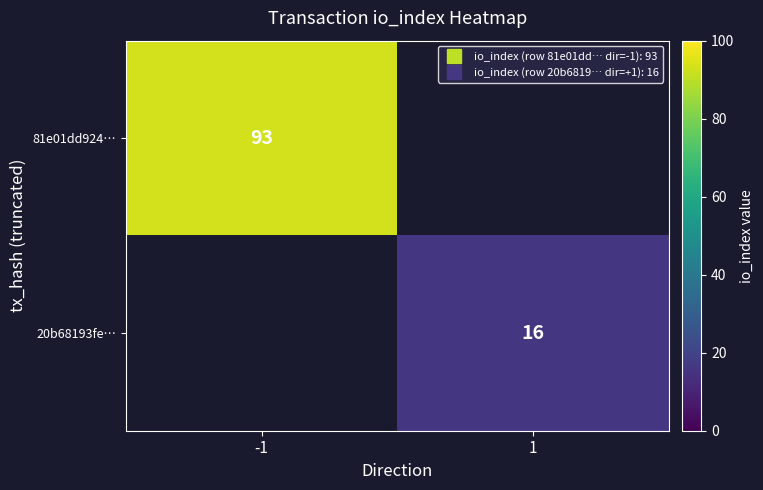

At which label does 81e01dd924… reach its peak?

-1